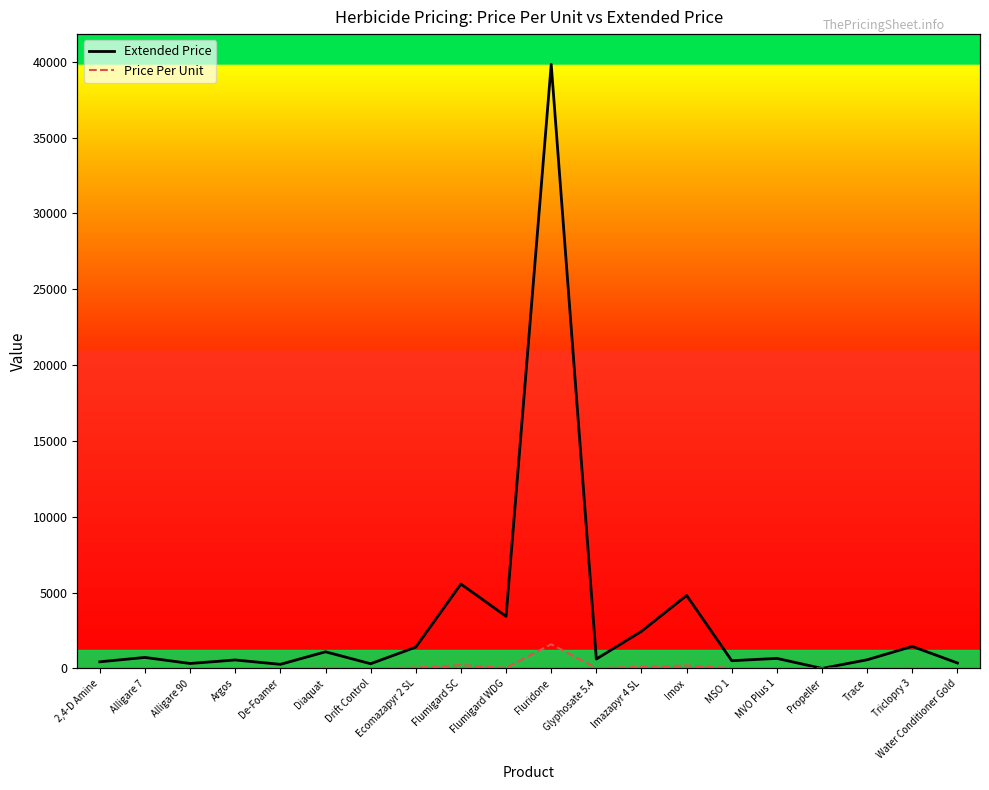

Where is Extended Price nearest to the value 19912?

Flumigard SC